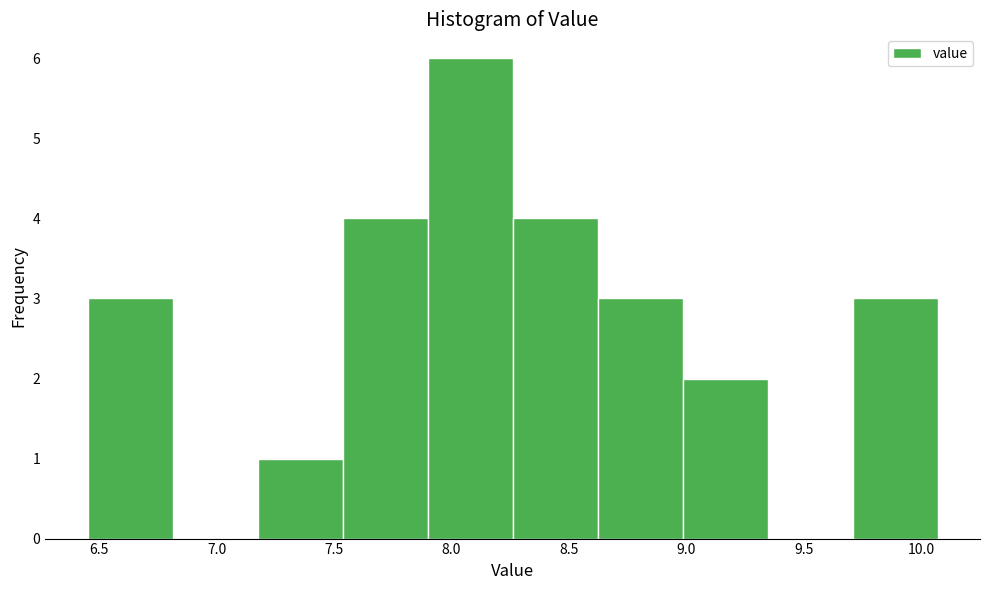

Reading left to right, transcribe this chart: for each bar, give the range it covers on the x-axis and its height. Neither the bar edges nor the heights are printed on the chart, so give them approximately, as read against the axes.

6.45 to 6.80: 3
6.80 to 7.15: 0
7.15 to 7.55: 1
7.55 to 7.90: 4
7.90 to 8.25: 6
8.25 to 8.60: 4
8.60 to 9.00: 3
9.00 to 9.35: 2
9.35 to 9.70: 0
9.70 to 10.05: 3